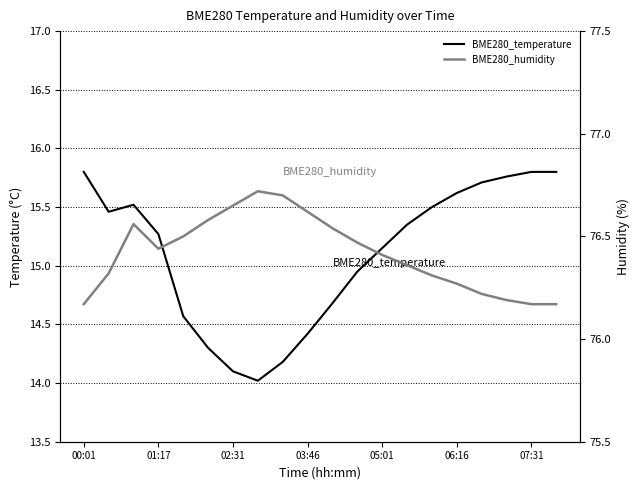

List the series in order of their overall mean, lowest first.

BME280_temperature, BME280_humidity